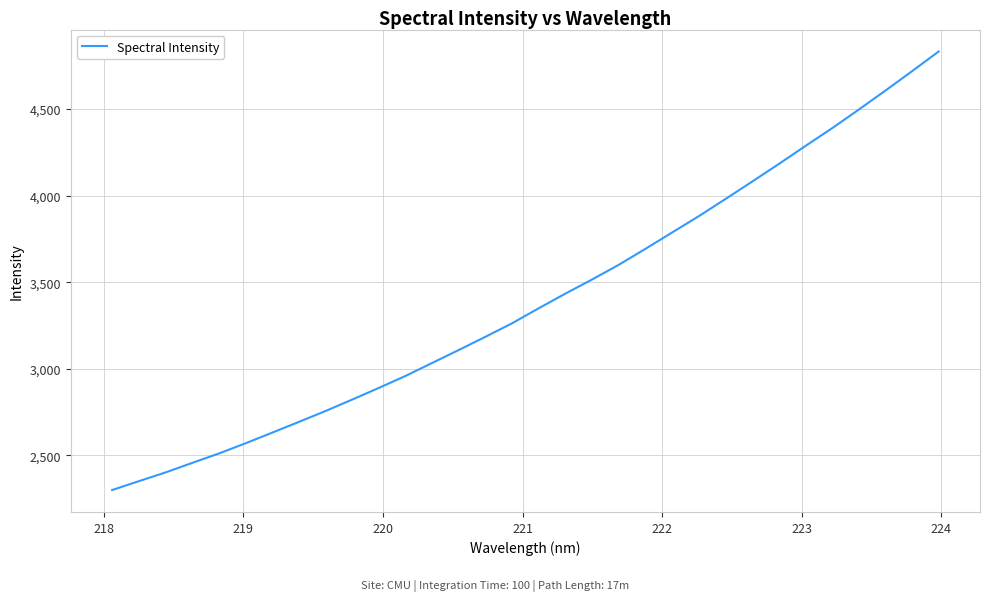

What is the difference between the maximum and minimum values?

2533.8